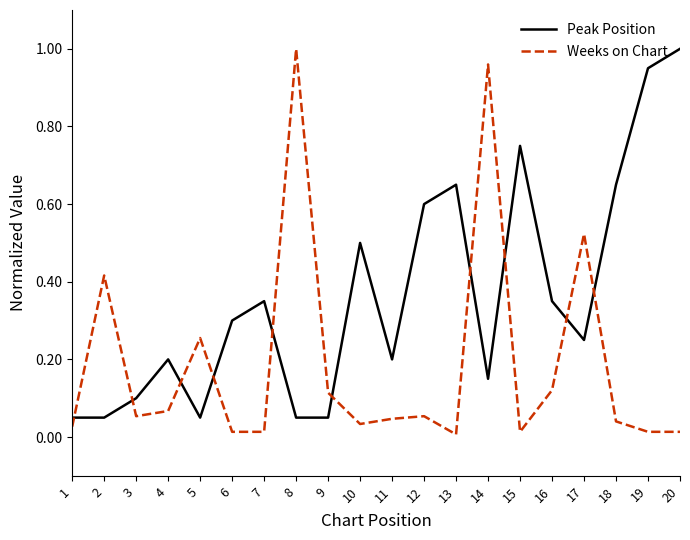

The Peak Position series shows 0.1 at 5. True or false?

True